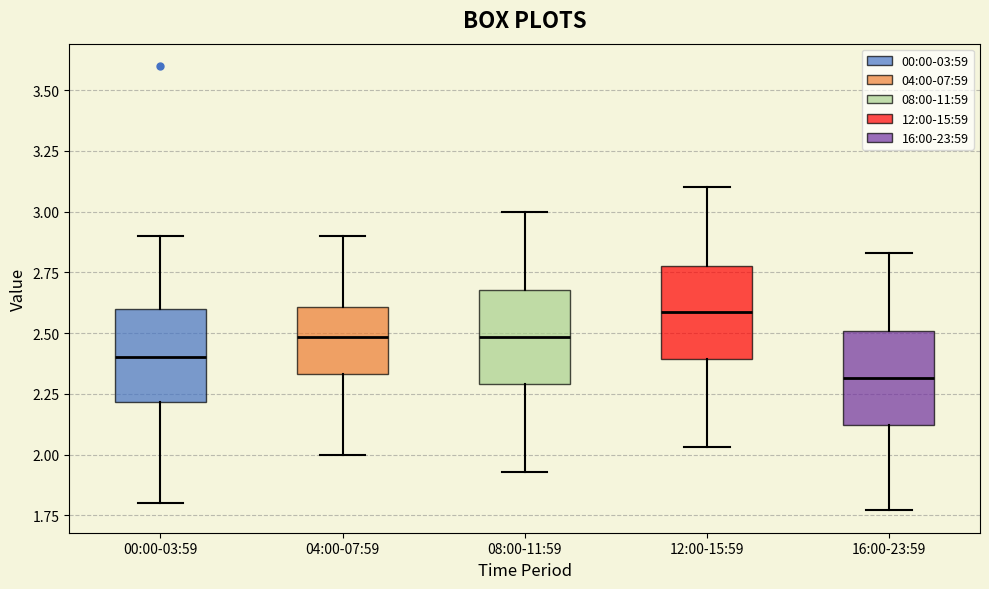

Where does the upper whisker of the box for 12:00-15:59 end on the y-axis? The values are not printed on the chart, so give them approximately, as read against the axis.

3.10